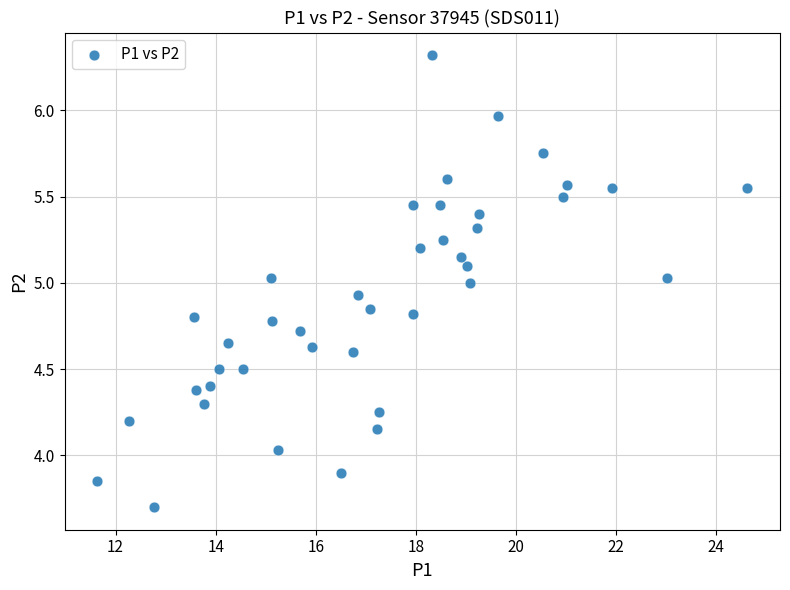

What is the range of Y values (max minus min)?

2.6